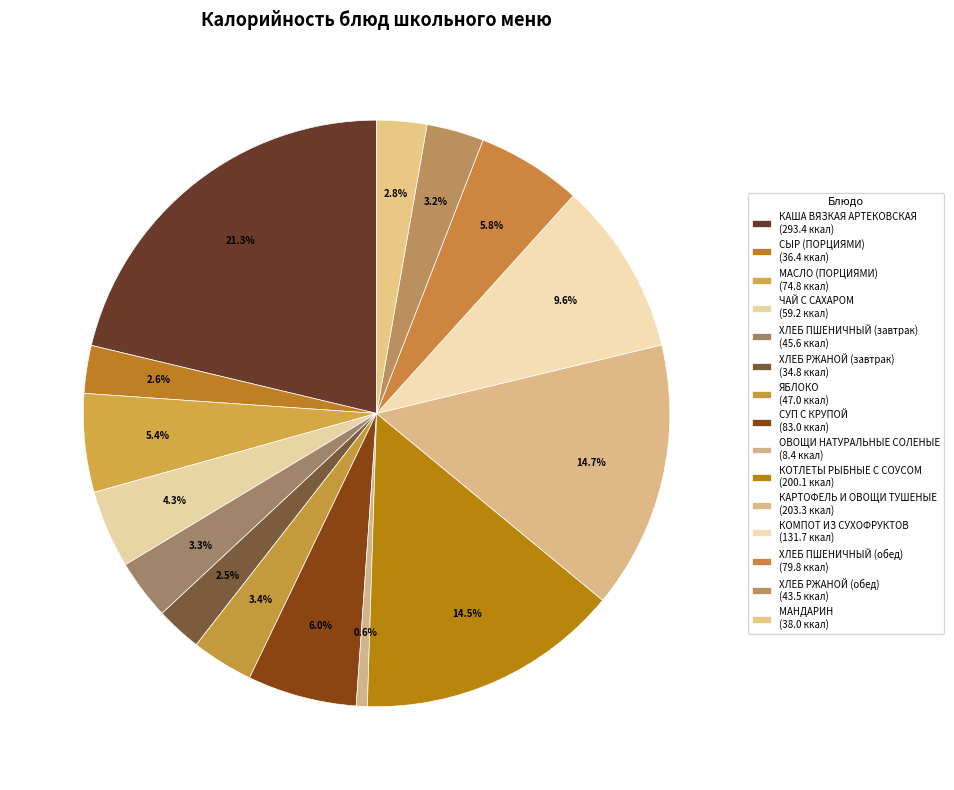

Which slice is the smallest?

ОВОЩИ НАТУРАЛЬНЫЕ СОЛЕНЫЕ